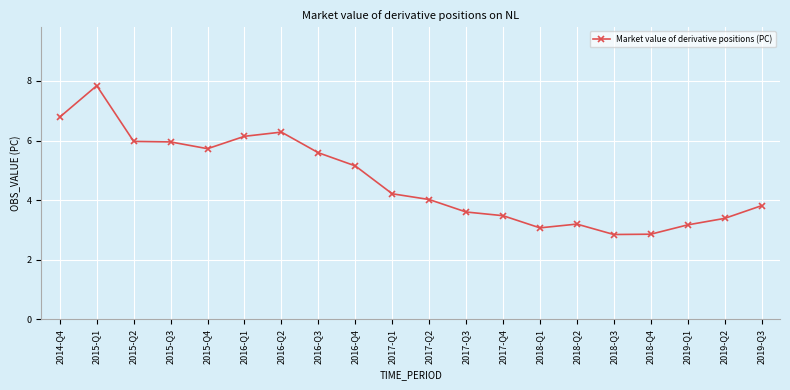

What is the maximum value shown in the chart?

7.8